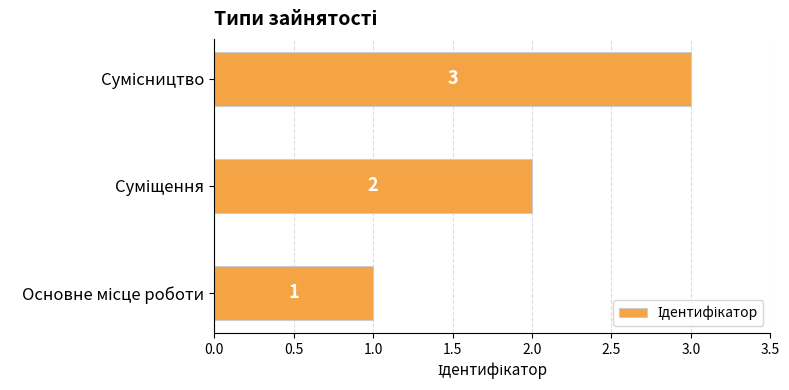

What is the sum of all values?

6